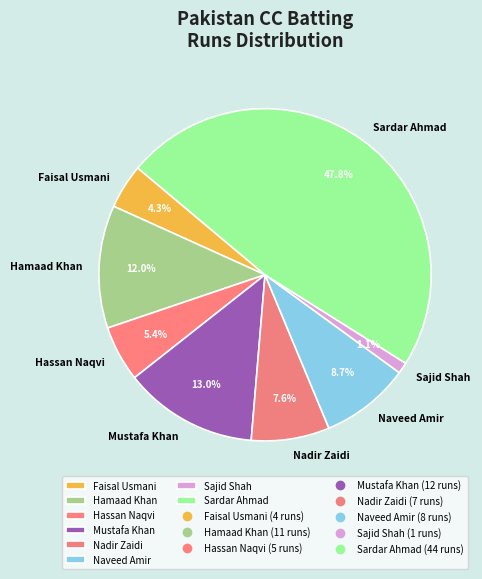

Combined, do Faisal Usmani and Nadir Zaidi account for over 50%?

No